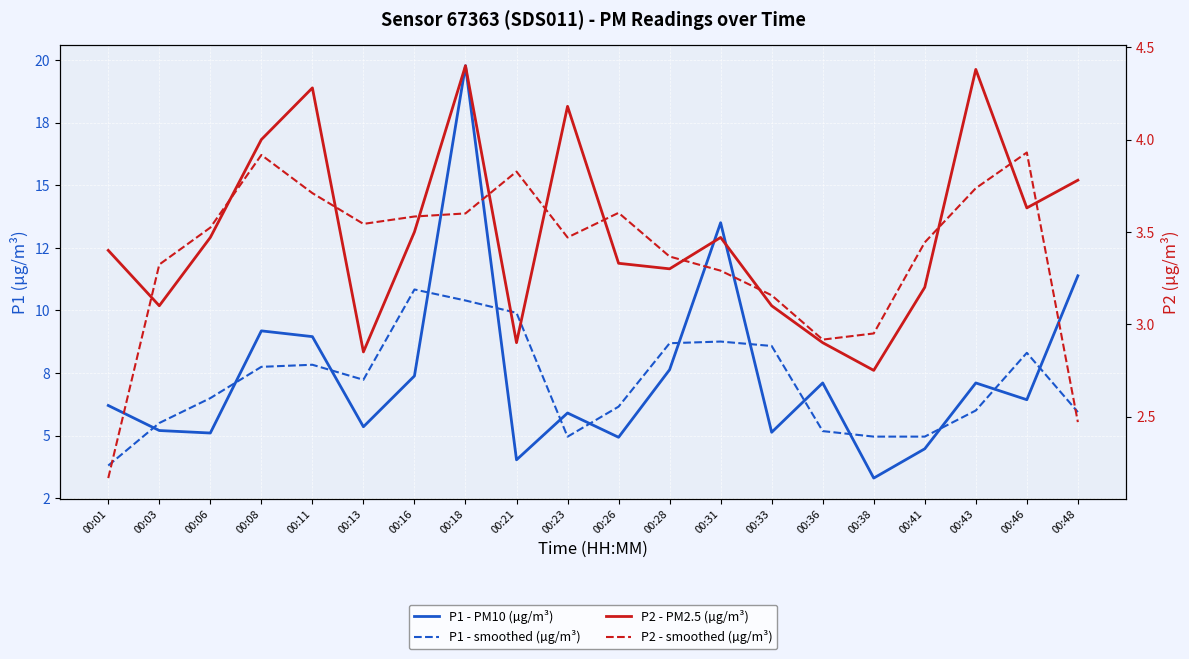

What is the minimum value for P1 - smoothed (µg/m³)?

3.8